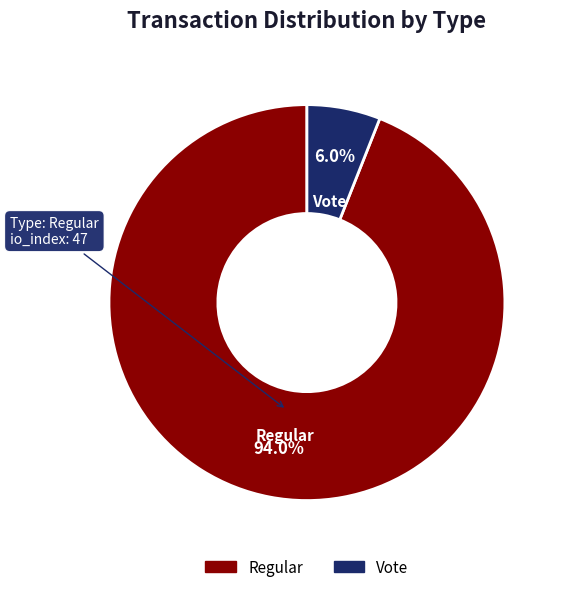

What percentage is NOT represented by Vote?

94.0%